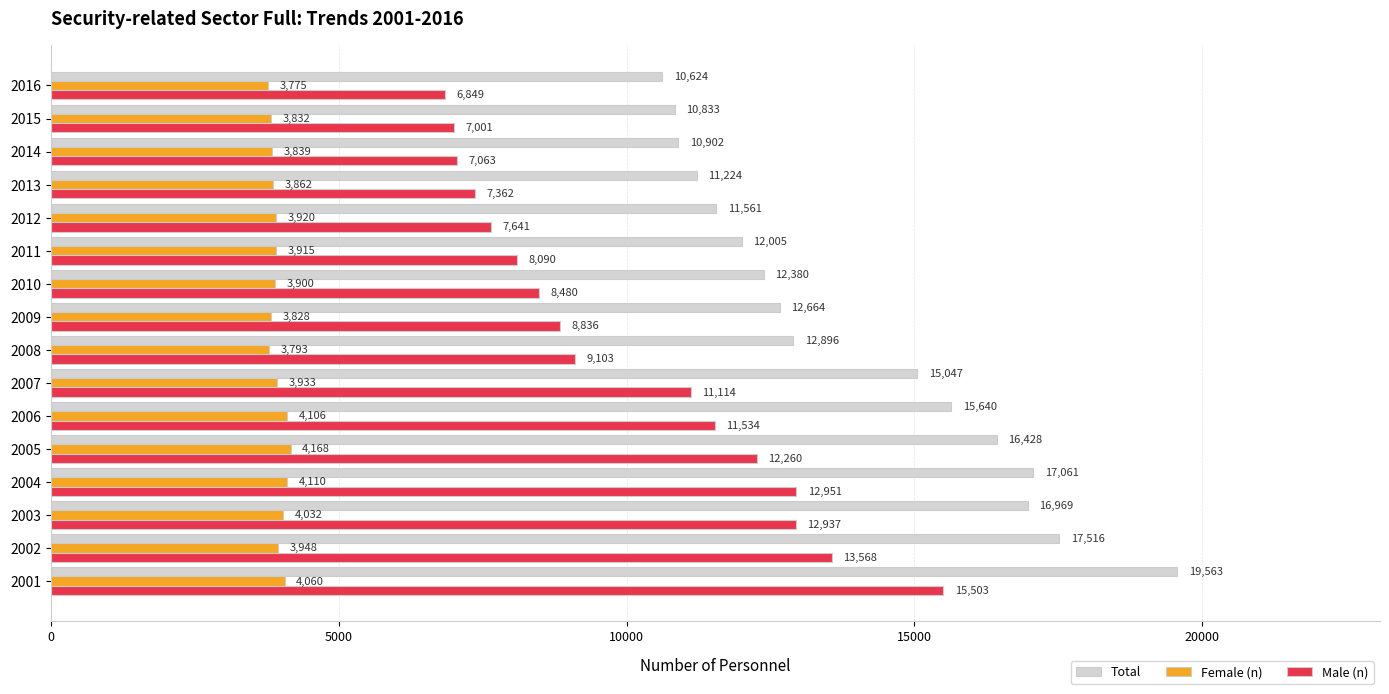

At how many categories does at least one series exceed 4600?

16